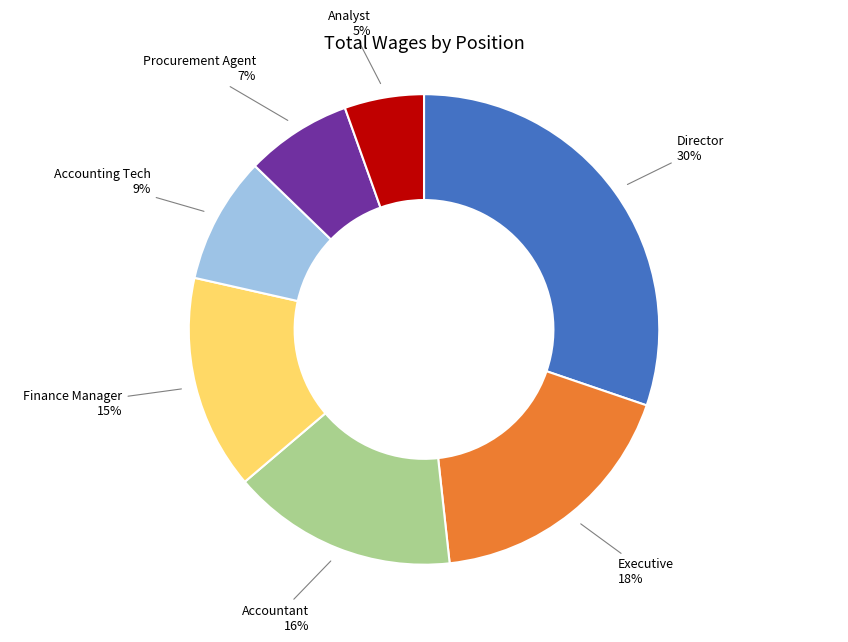

To the nearest percent, what is the average slice percentage?

14%